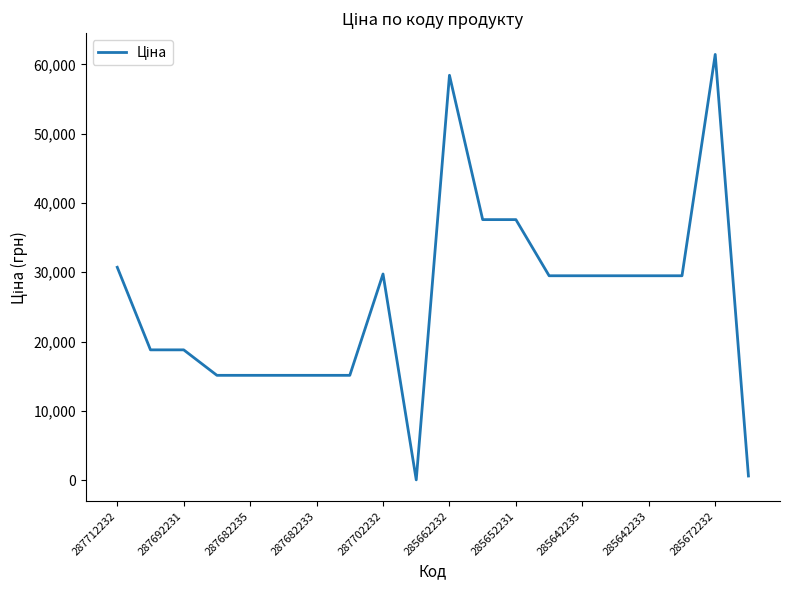

What is the difference between the maximum and minimum values?

61402.2